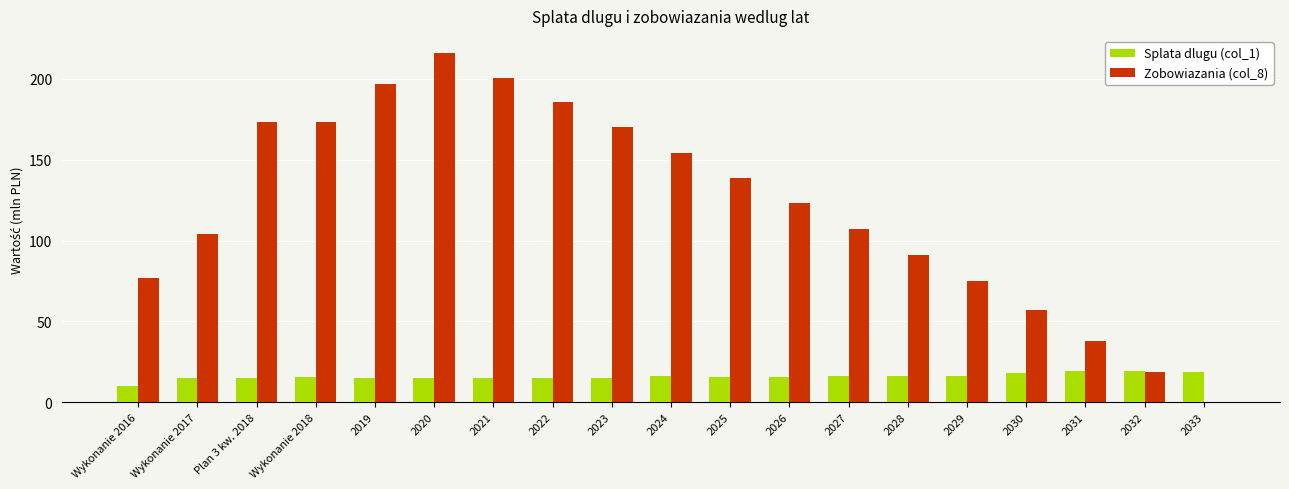

What are all the series names shown in the legend?

Splata dlugu (col_1), Zobowiazania (col_8)